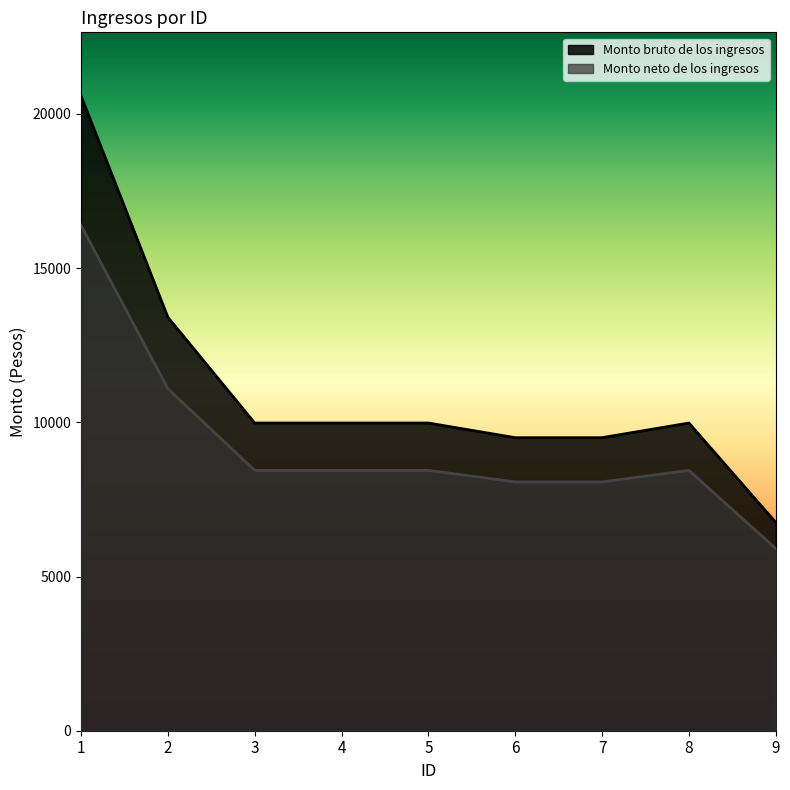

True or false: Monto neto de los ingresos has more than 2 interior local peaks.

False